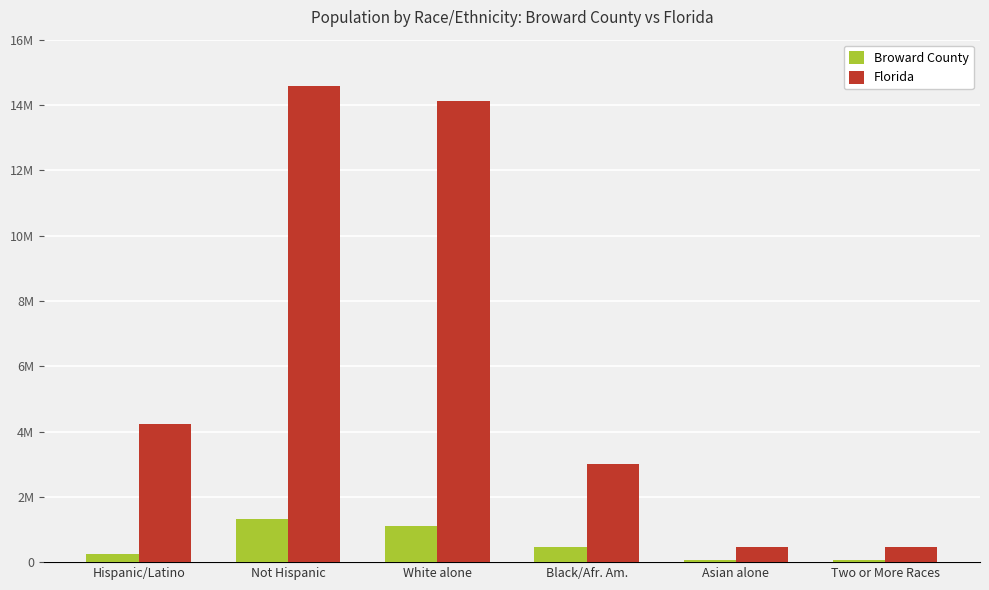

What is the minimum value for Broward County?

50851